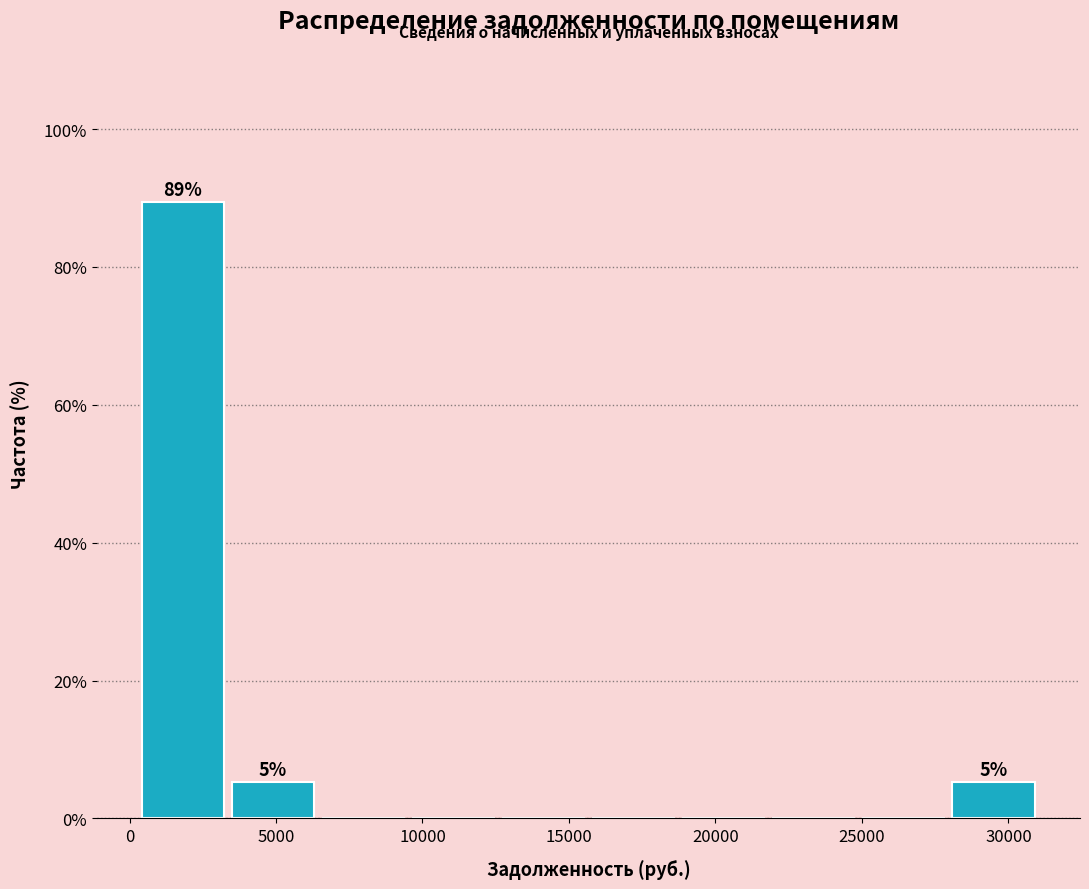

Over which range of the x-axis is the bar tallest?

500 to 3500